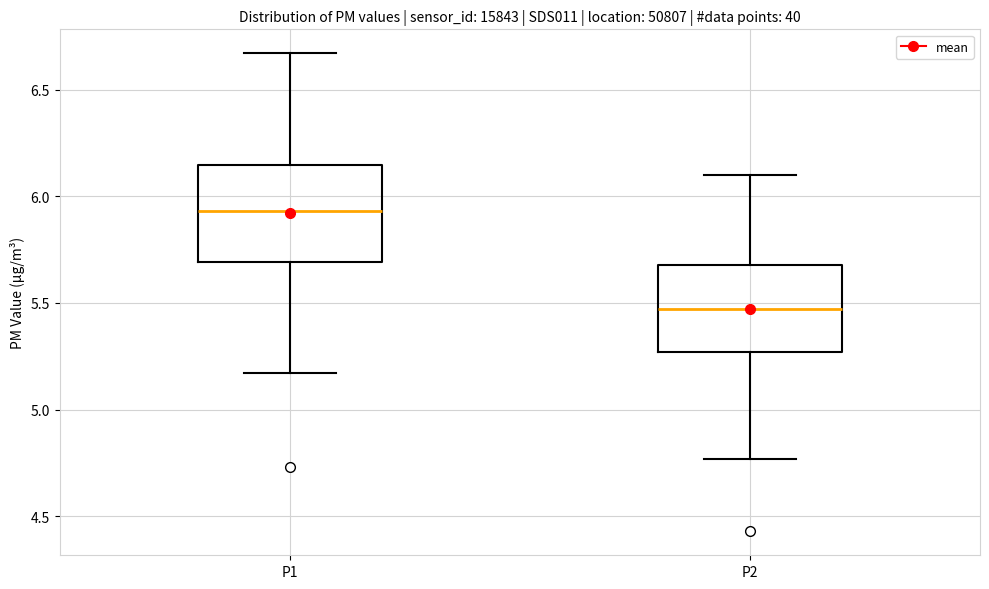

Which box's median line is the lowest?

P2